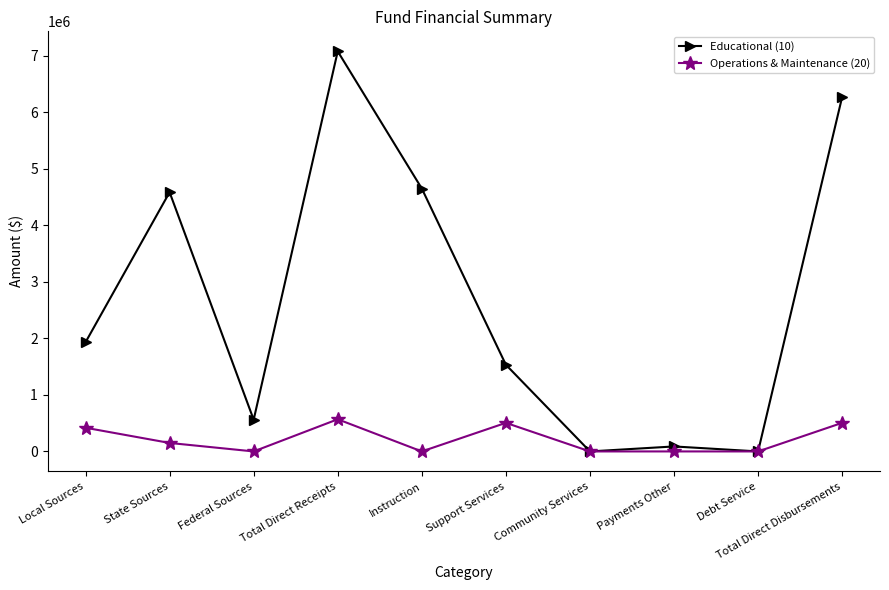

Count the number of data series in this chart.

2